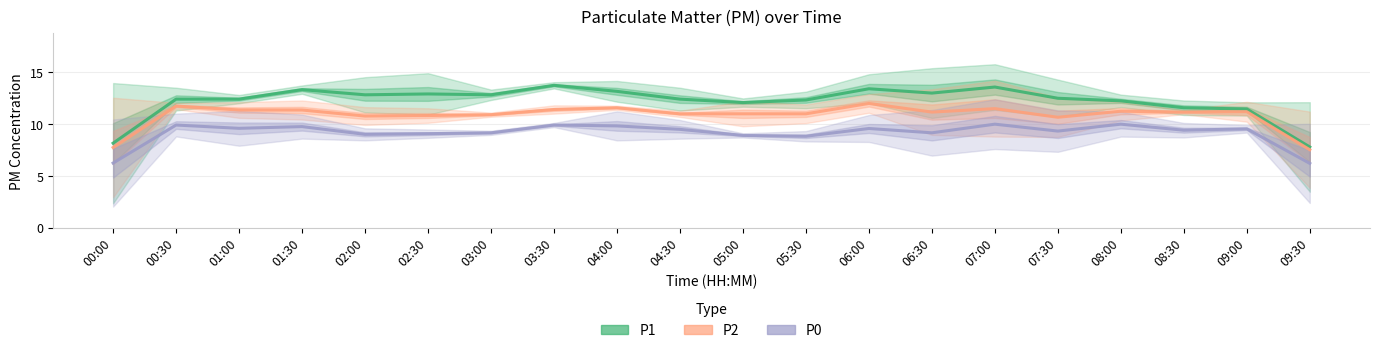

What is the difference between the maximum and minimum values in the P0 series?

3.8